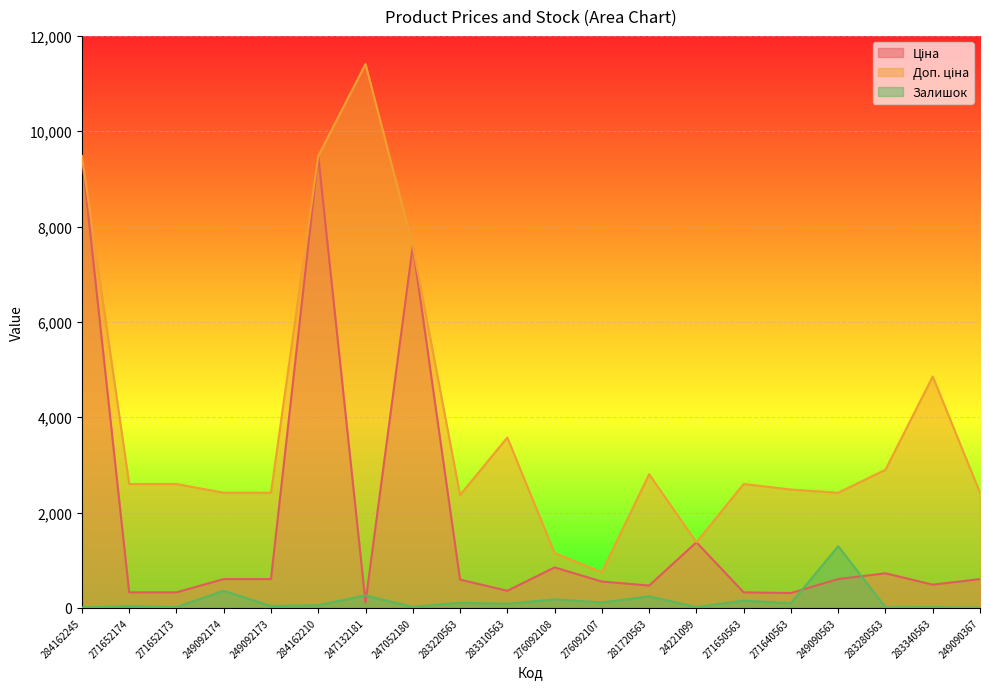

Rank the series at 271640563 from highest to lowest value.

Доп. ціна, Ціна, Залишок